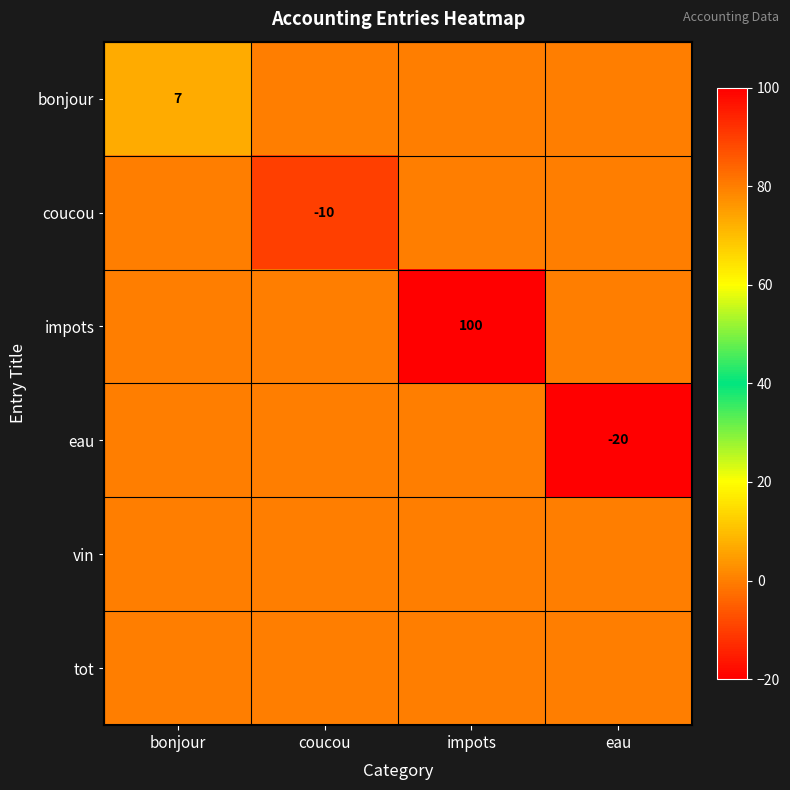

Is it true that bonjour equals 7 at bonjour?

True